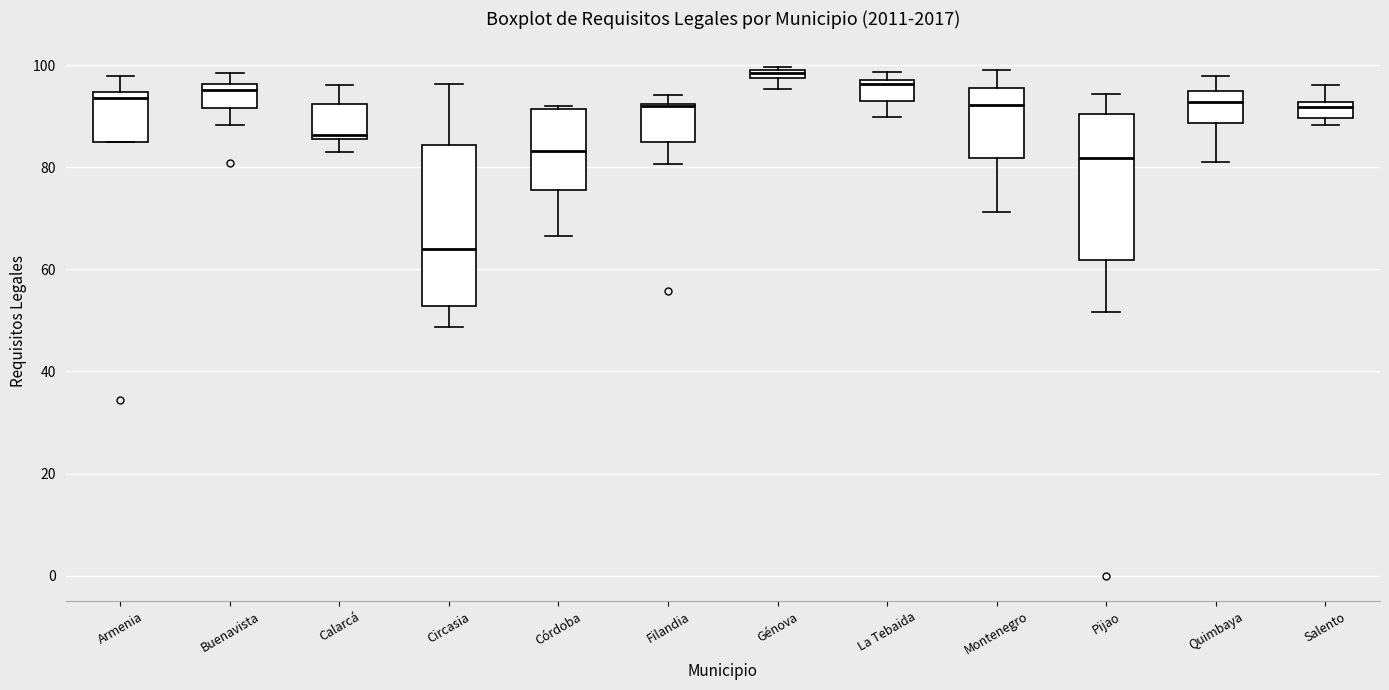

Where is the upper edge of the box for Salento on the y-axis? The values are not printed on the chart, so give them approximately, as read against the axis.

92